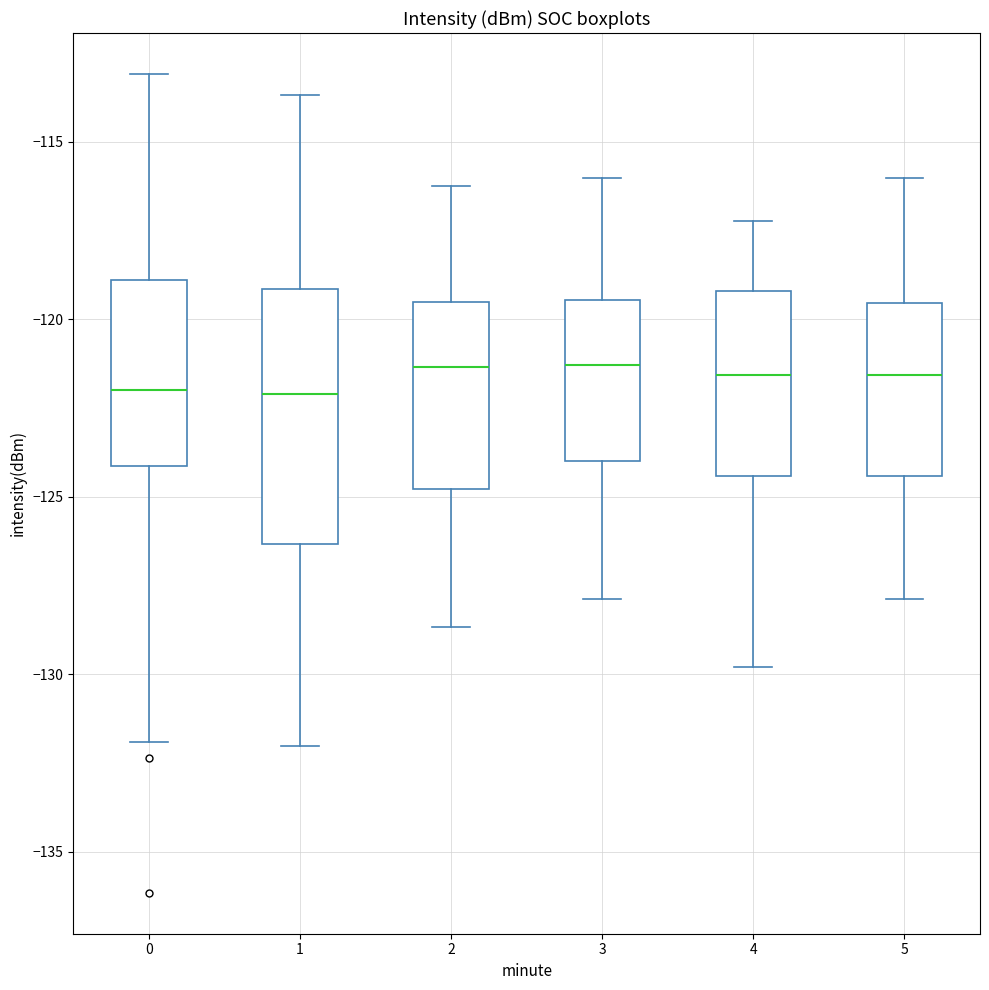

Where does the upper whisker of the box at x = 1 end on the y-axis? The values are not printed on the chart, so give them approximately, as read against the axis.

-113.5